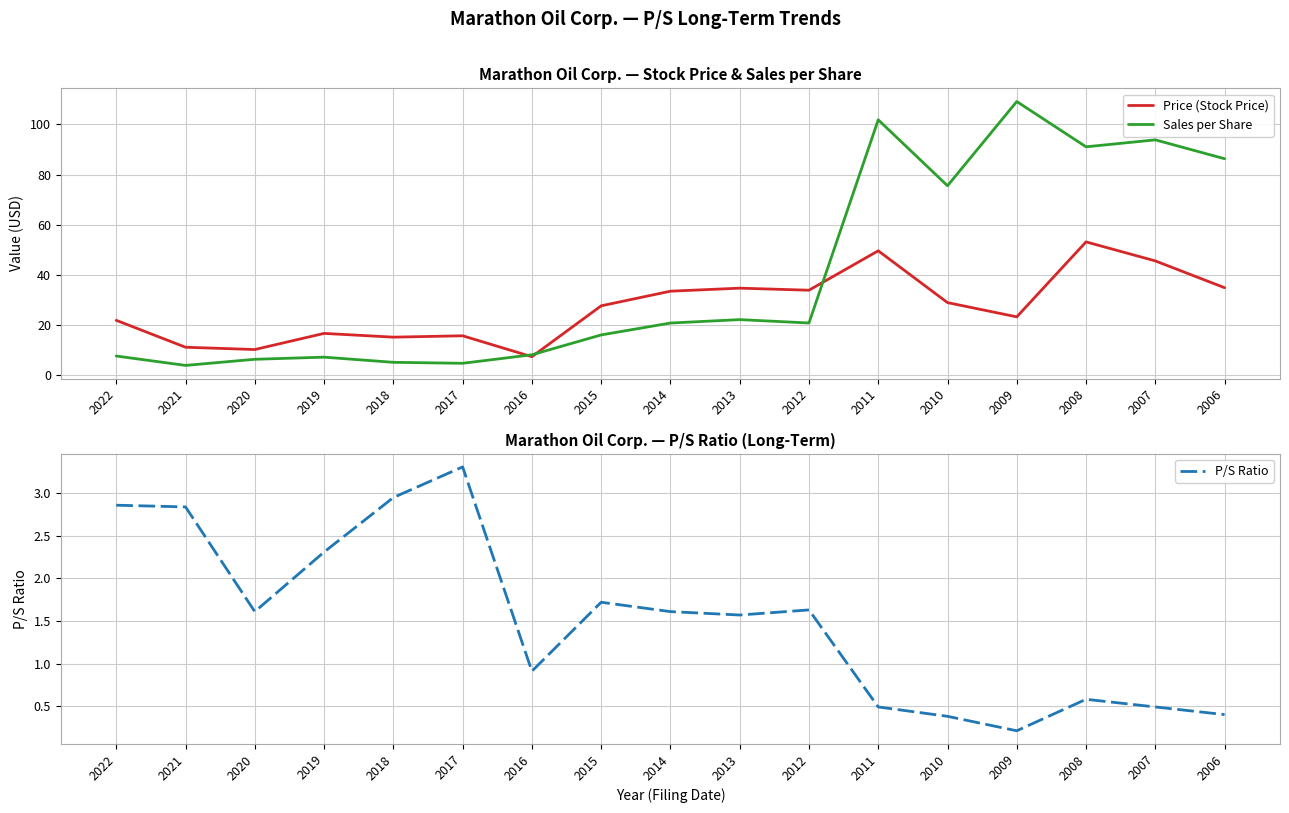

What is the total value across all series at 2014?

55.9